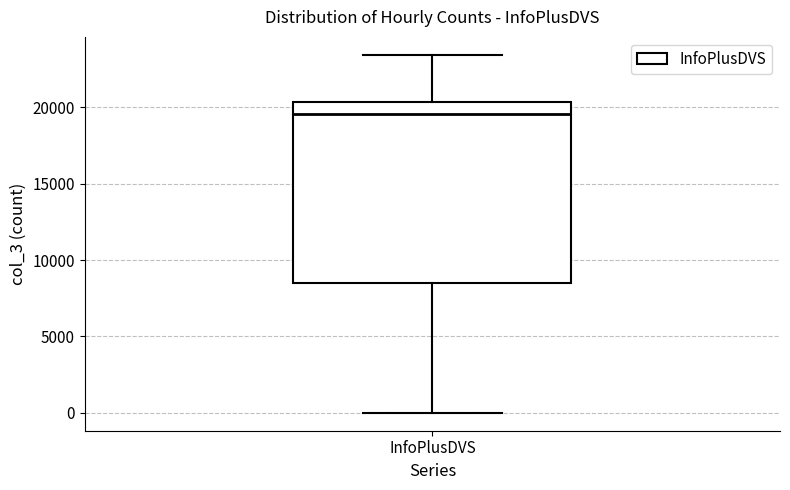

Where does the upper whisker of the box for InfoPlusDVS end on the y-axis? The values are not printed on the chart, so give them approximately, as read against the axis.

23500